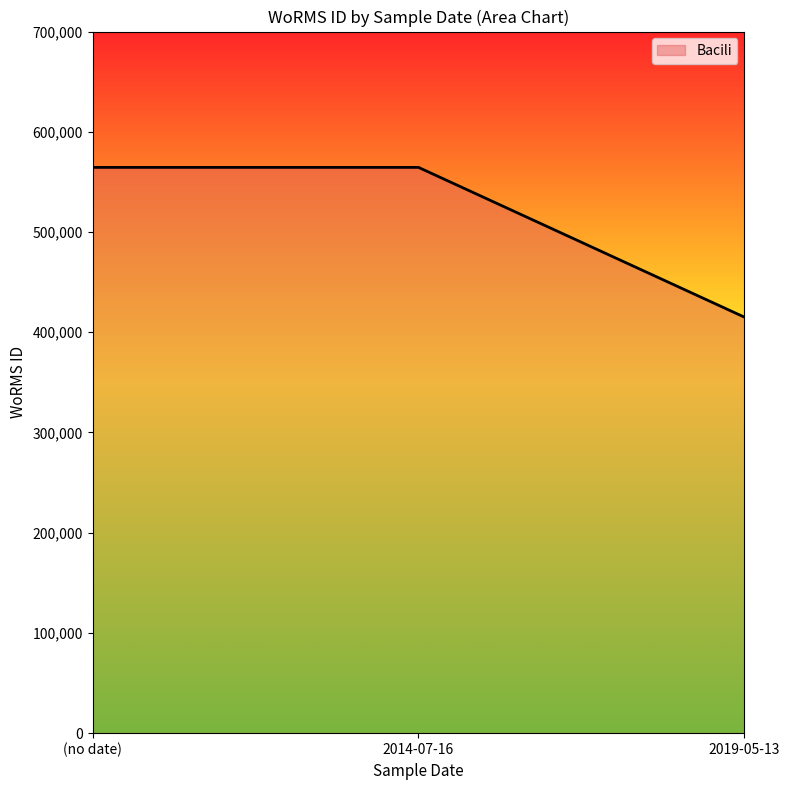

What is the minimum value shown in the chart?

415091